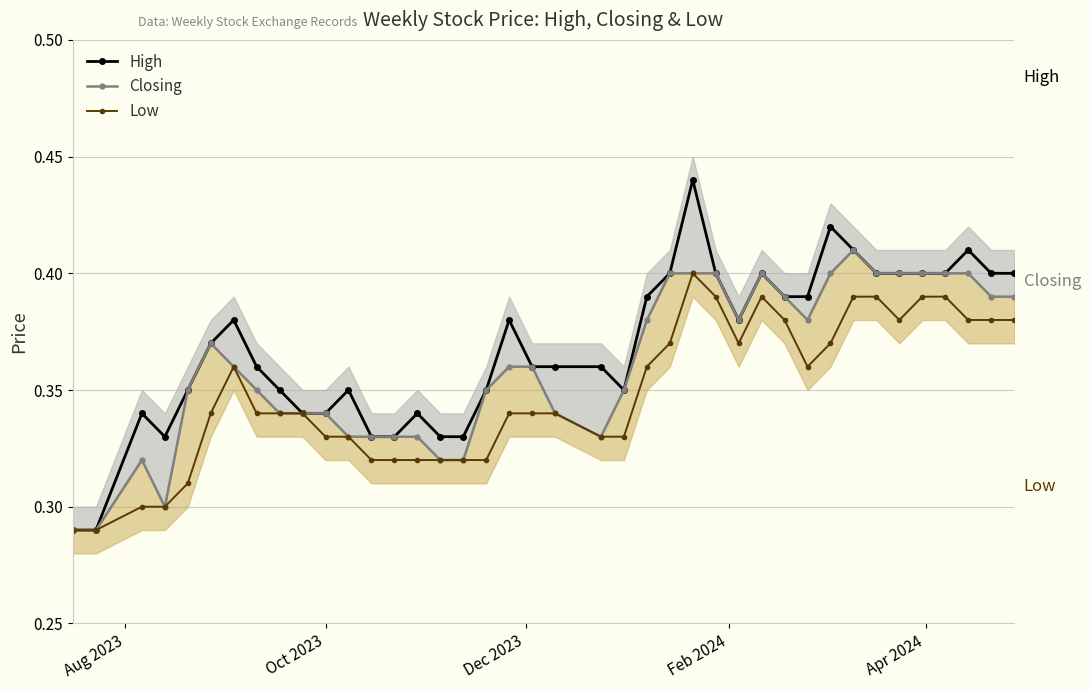

What is the minimum value shown in the chart?

0.3